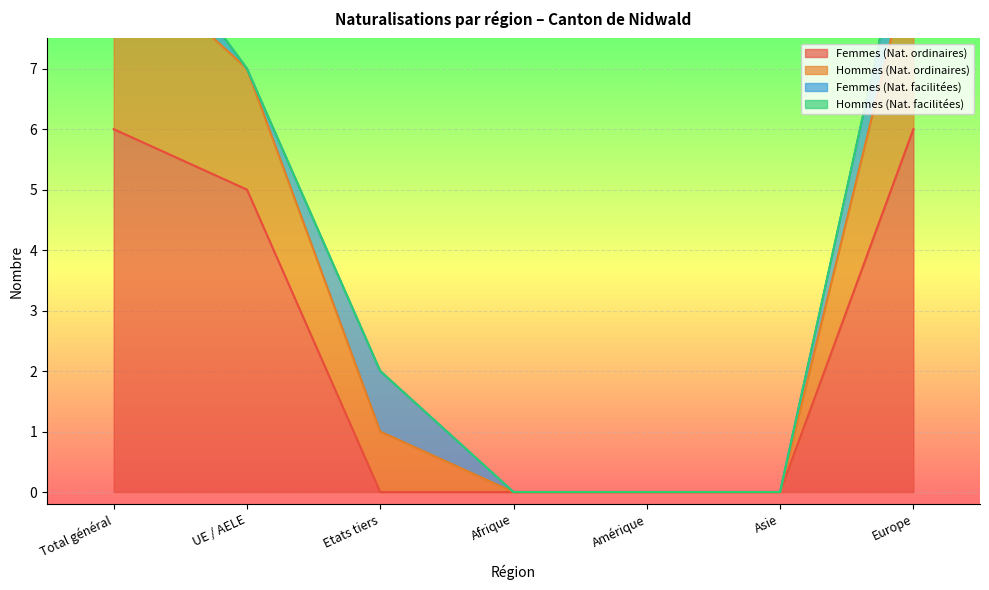

At which category does the chart reach its minimum across all series?

Etats tiers